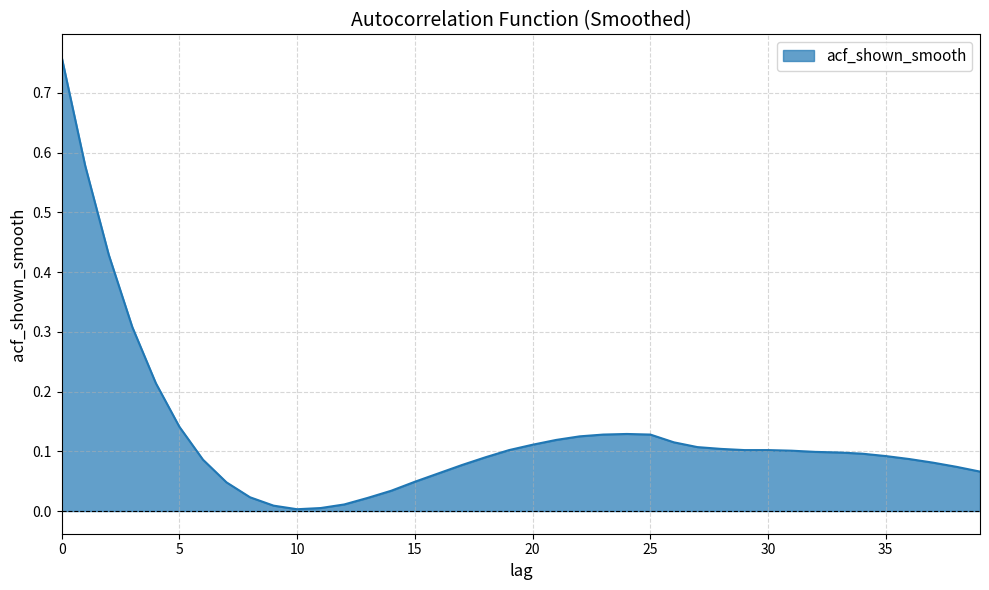

Rank the categories by value from highest to lowest.

0, 1, 2, 3, 4, 5, 24, 23, 25, 22, 21, 26, 20, 27, 28, 19, 29, 30, 31, 32, 33, 34, 35, 18, 36, 6, 37, 17, 38, 39, 16, 15, 7, 14, 8, 13, 12, 9, 11, 10